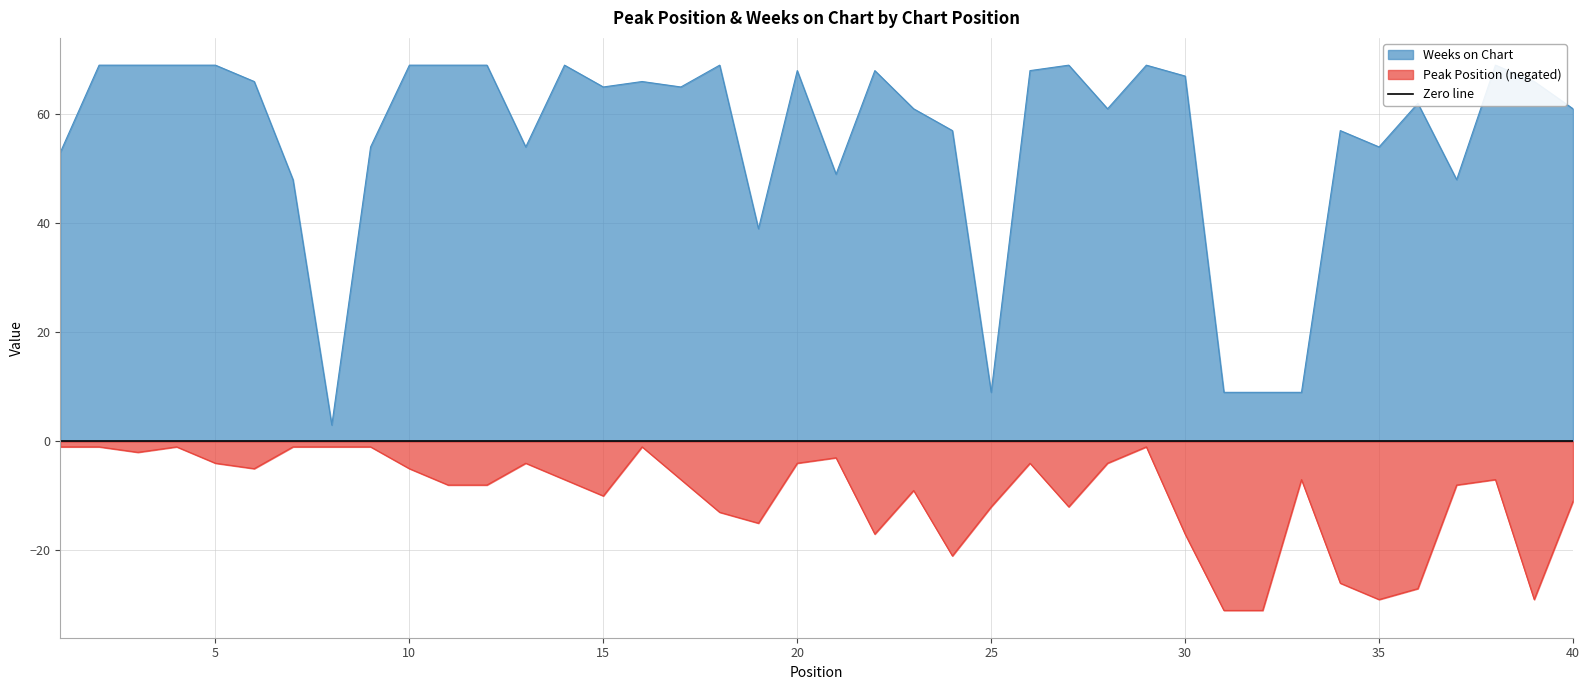

True or false: Peak Position and Weeks on Chart cross at least once.

False